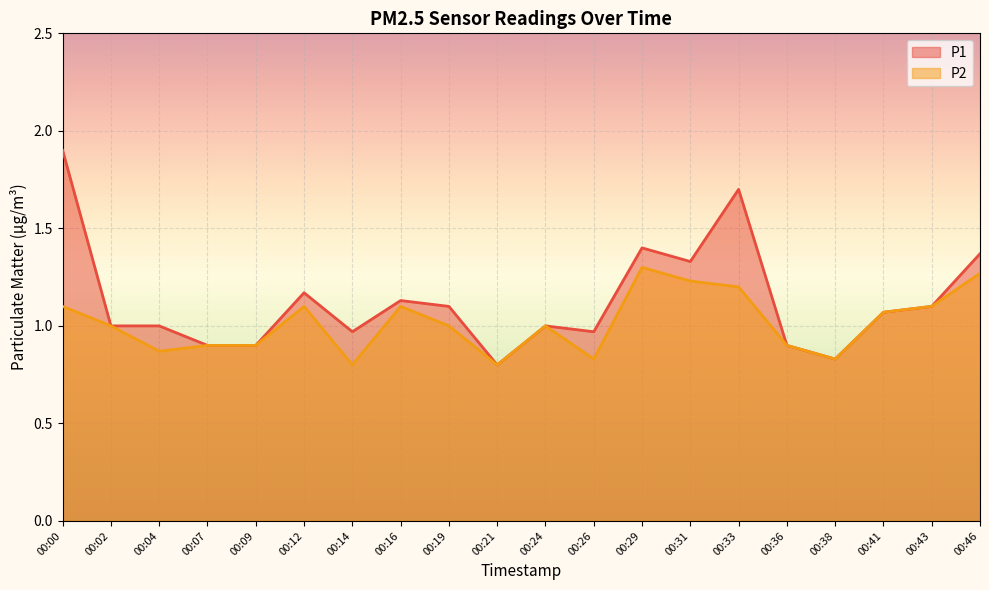

Which series has the largest range (max minus min)?

P1